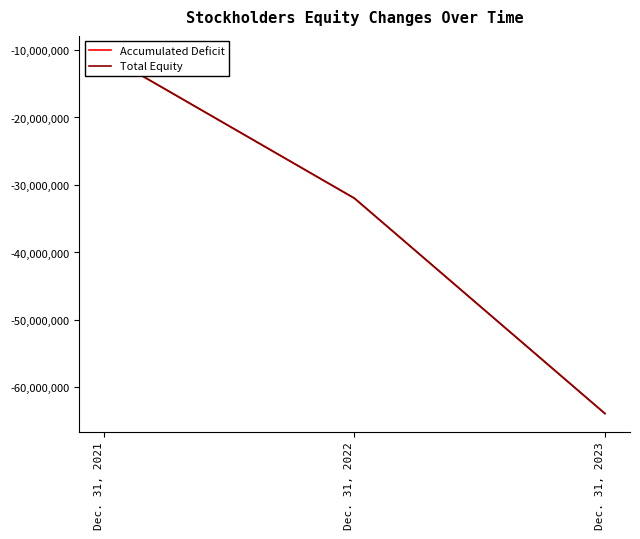

Rank the series by their maximum value, from lowest to highest.

Accumulated Deficit, Total Equity